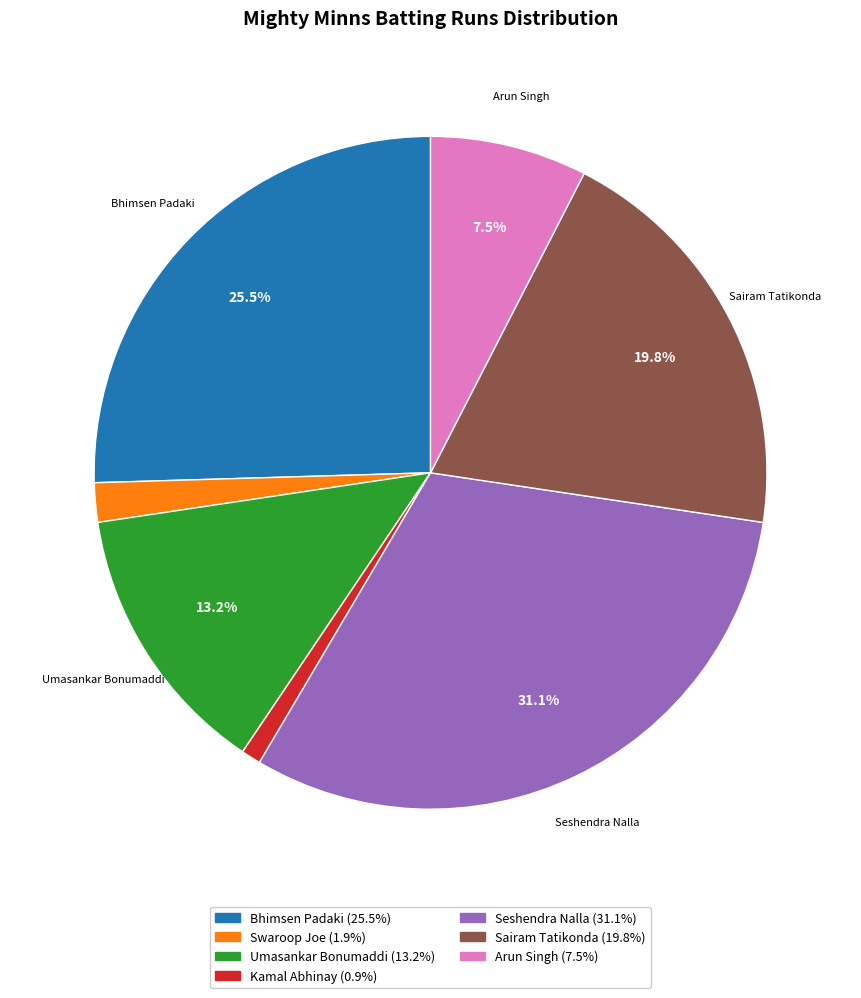

To the nearest percent, what is the average slice percentage?

14%